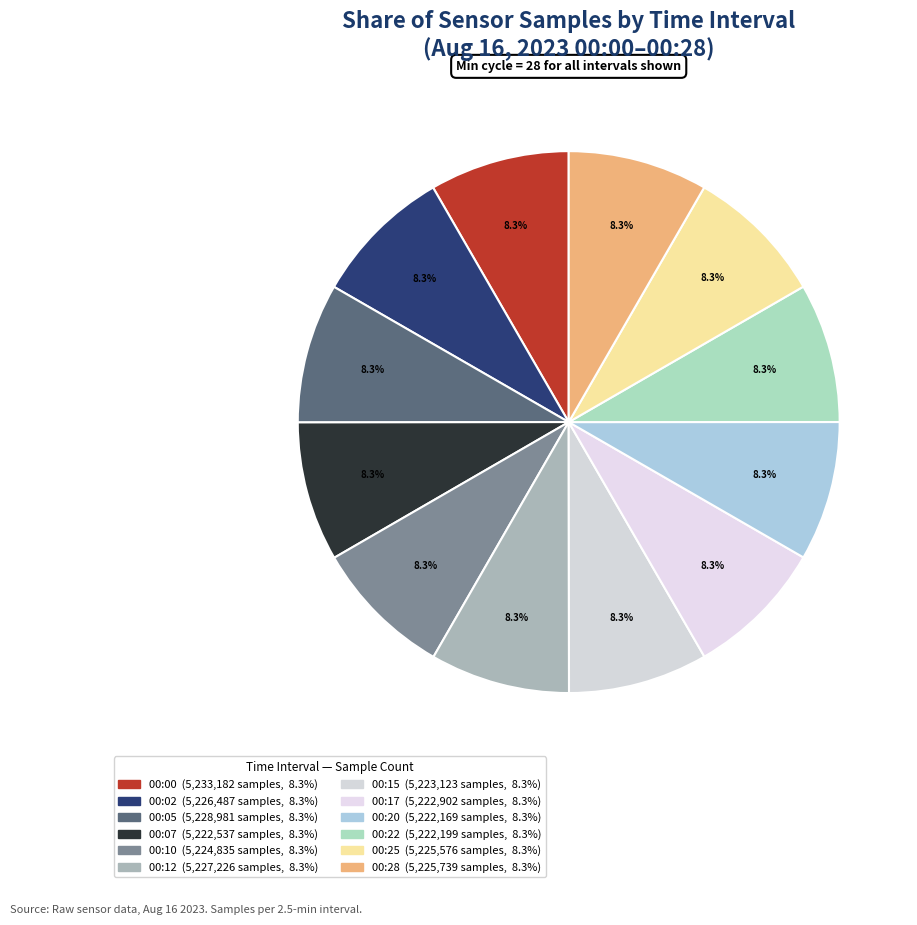

Is there any slice that represents more than half of the pie?

No